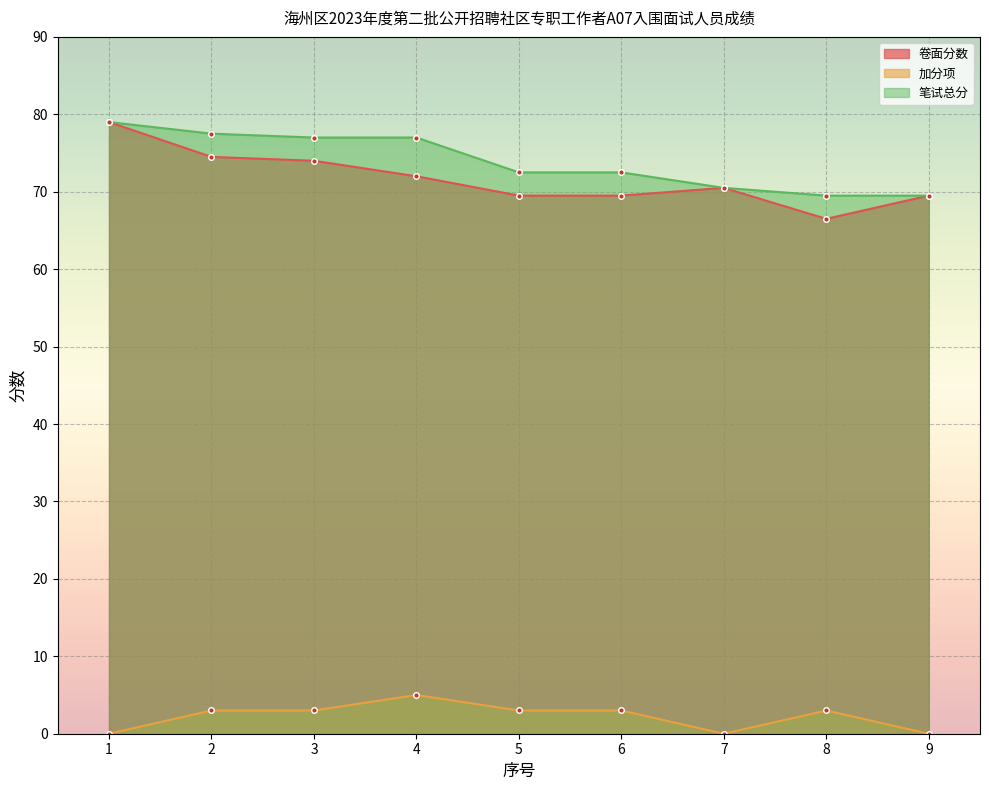

Which has a higher value, 2 or 7?

2